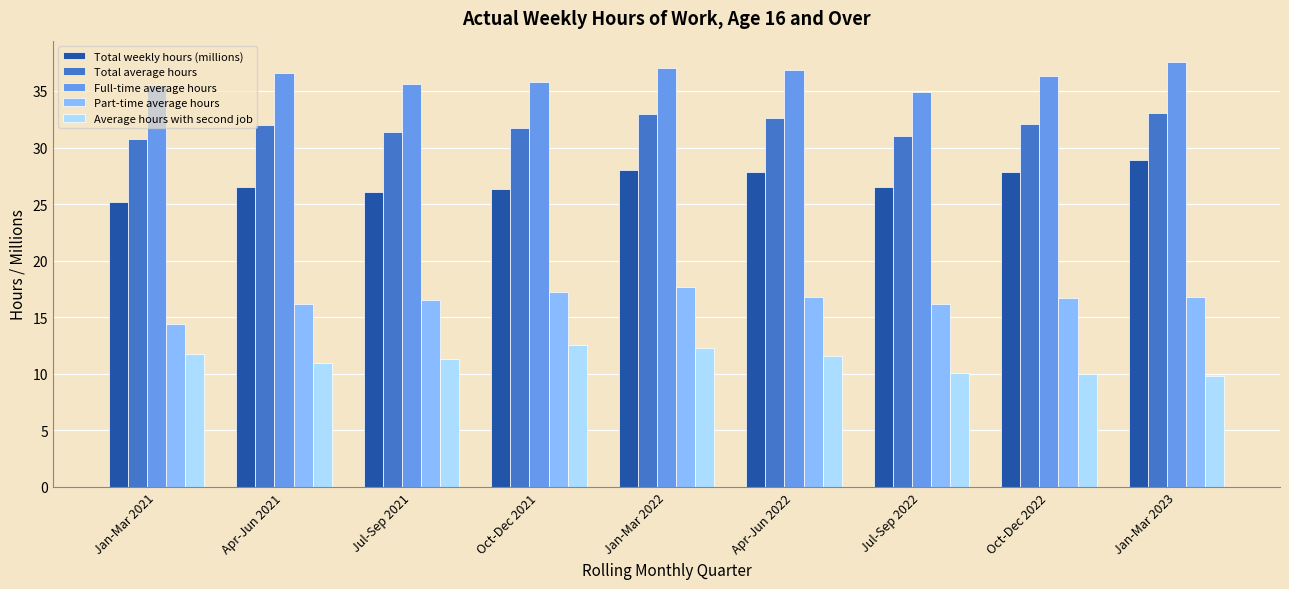

What is the value of the Total weekly hours (millions) bar at the 8th from the left?

27.9